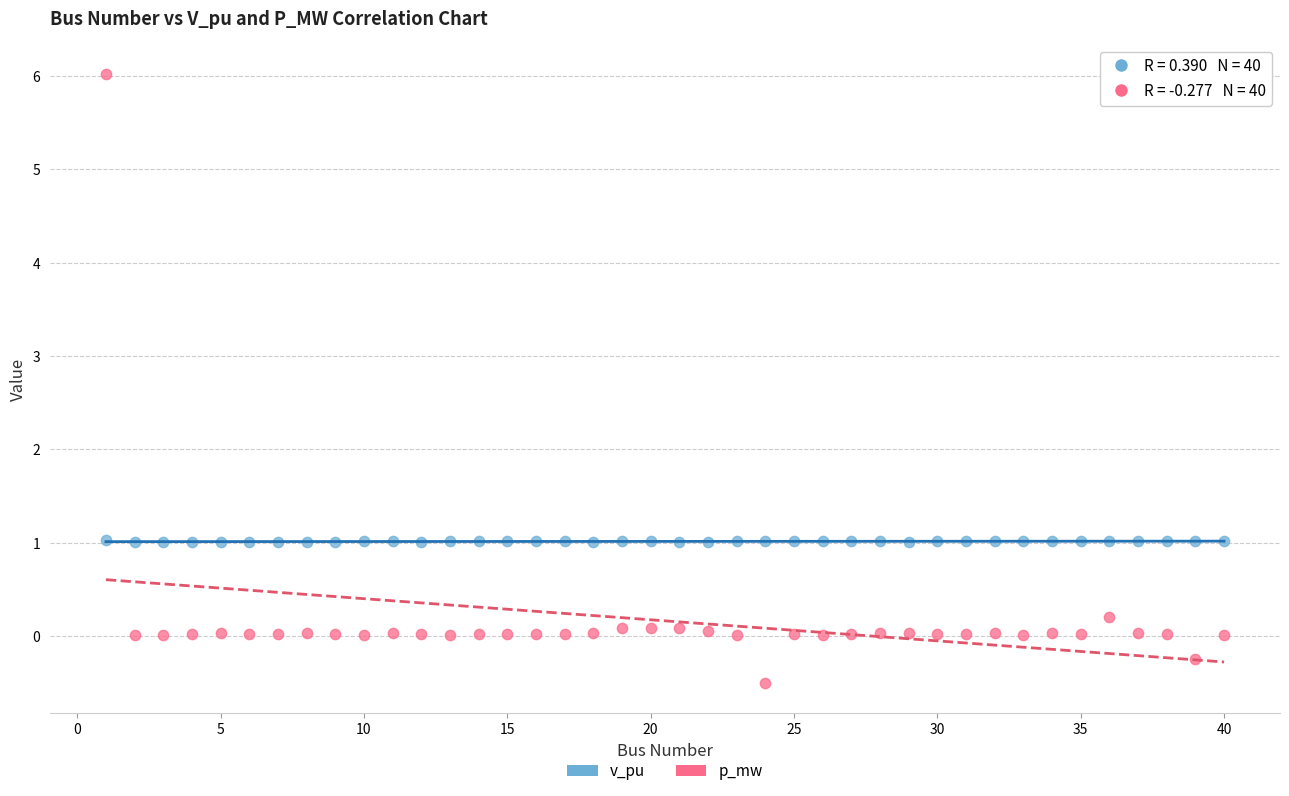

Which series has the largest Y range (max minus min)?

p_mw